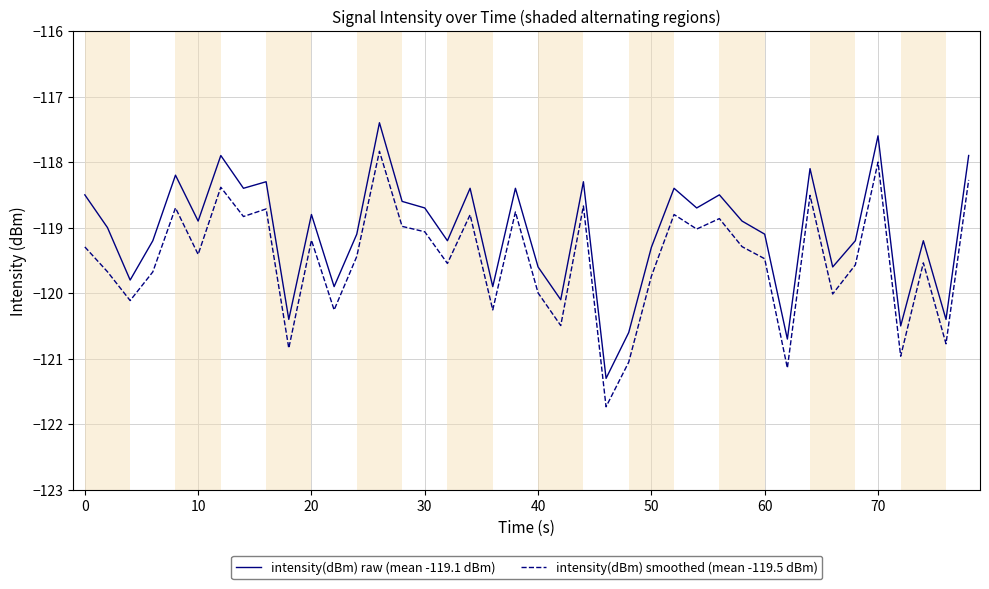

Which series has the largest total across all categories?

intensity(dBm) raw (mean -119.1 dBm)